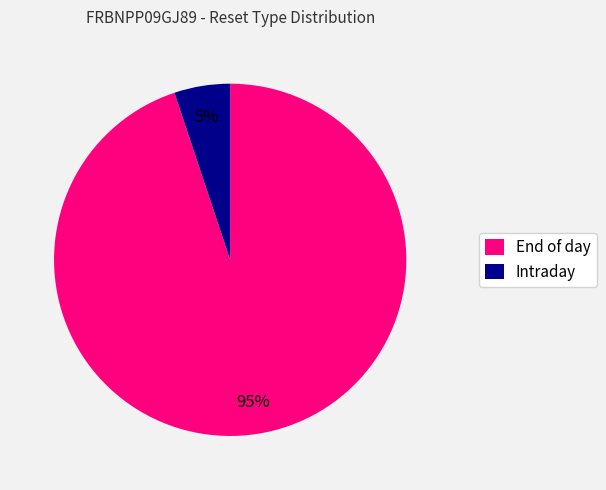

To the nearest percent, what is the average slice percentage?

50%